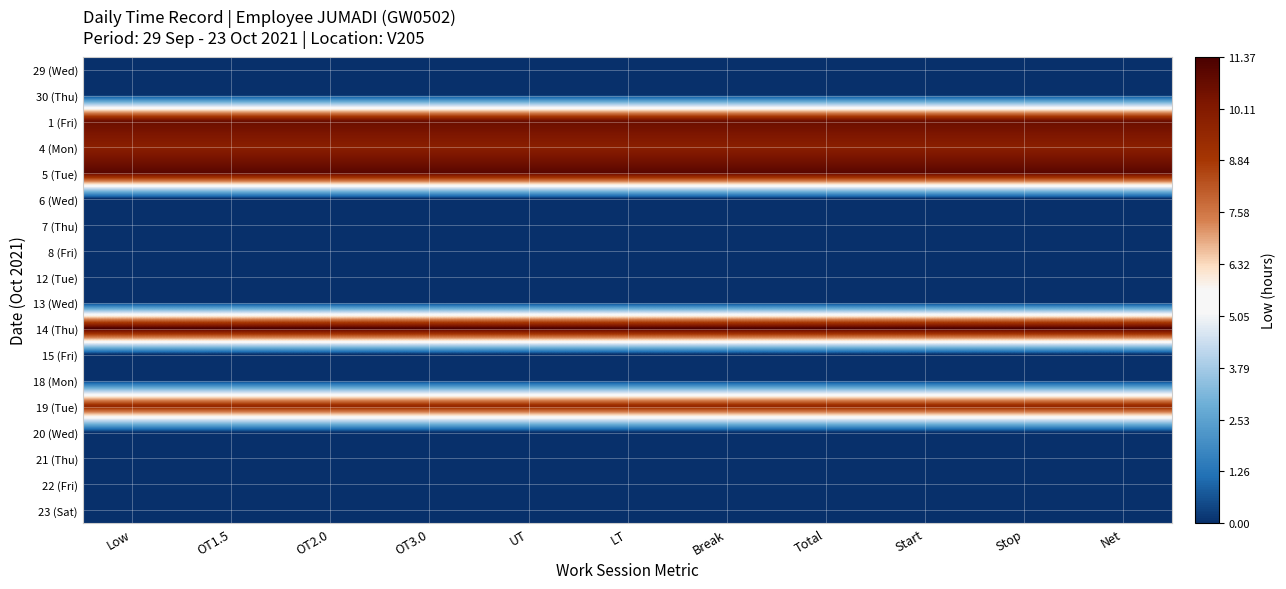

Which category has the highest value across all series?

Low